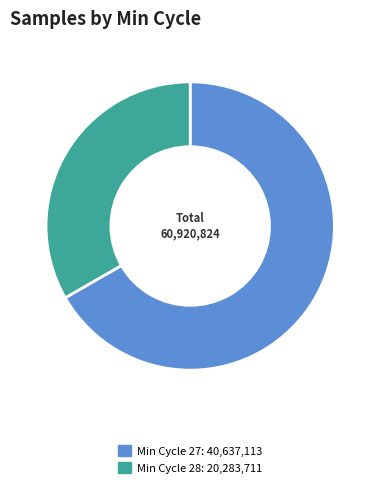

Combined, do Min Cycle 27: 40,637,113 and Min Cycle 28: 20,283,711 account for over 50%?

Yes